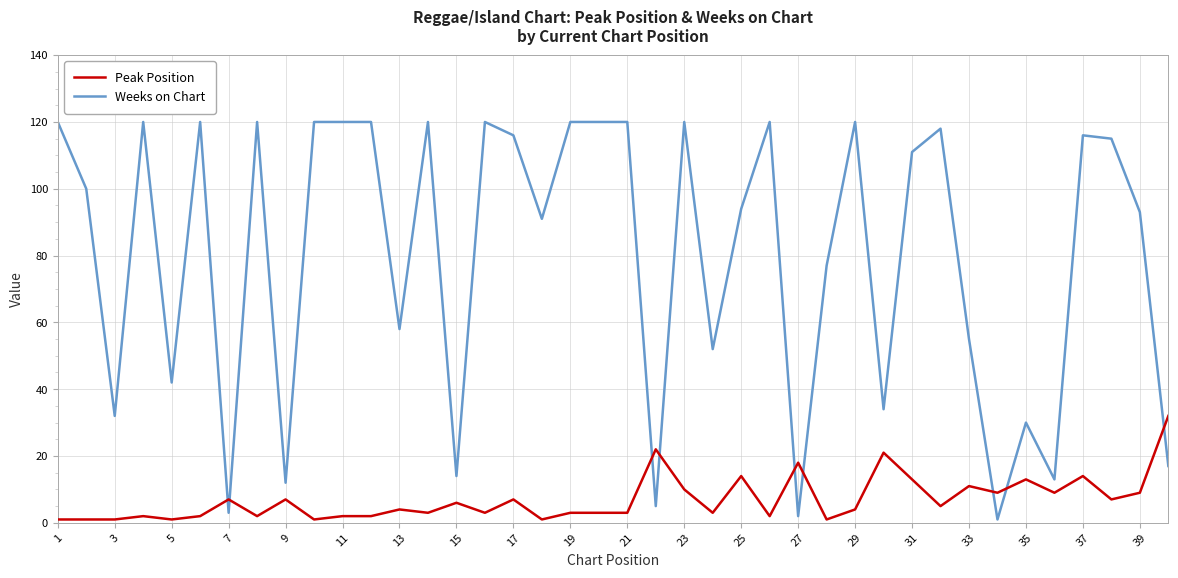

What is the difference between the maximum and minimum values in the Weeks on Chart series?

119